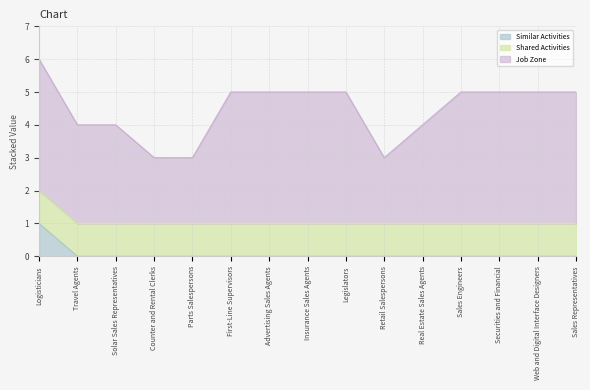

How many values in the Job Zone series are below 4?

6